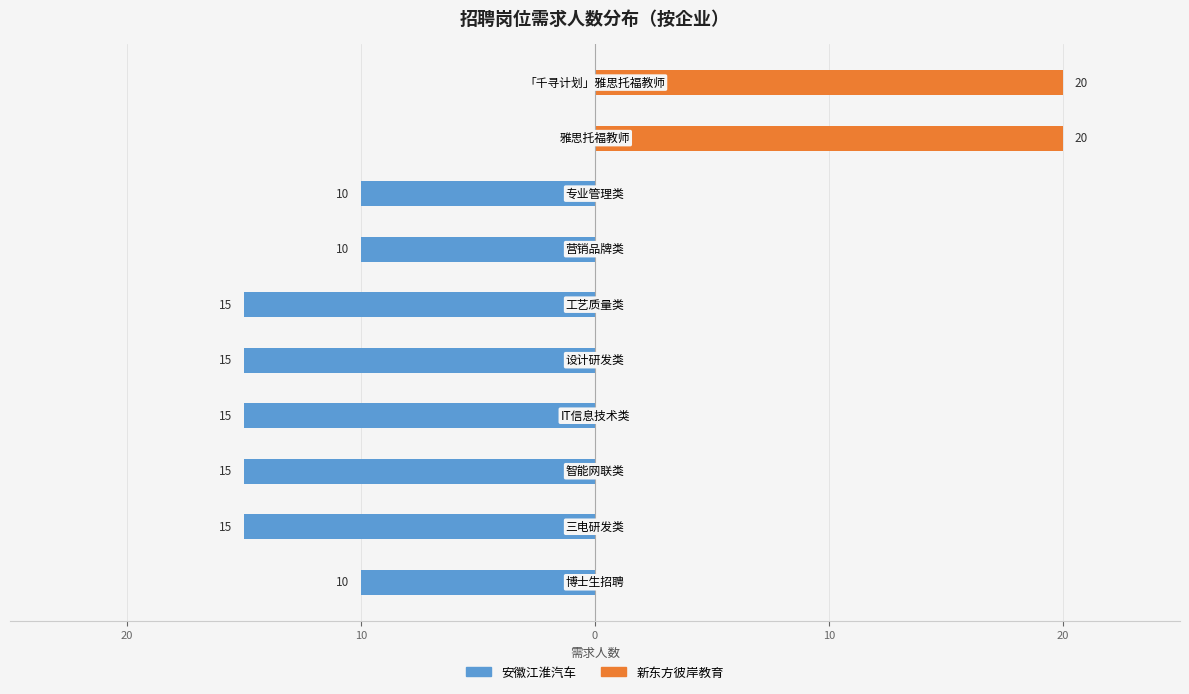

At 30, list the series in order from largest to smallest.

新东方彼岸教育, 安徽江淮汽车